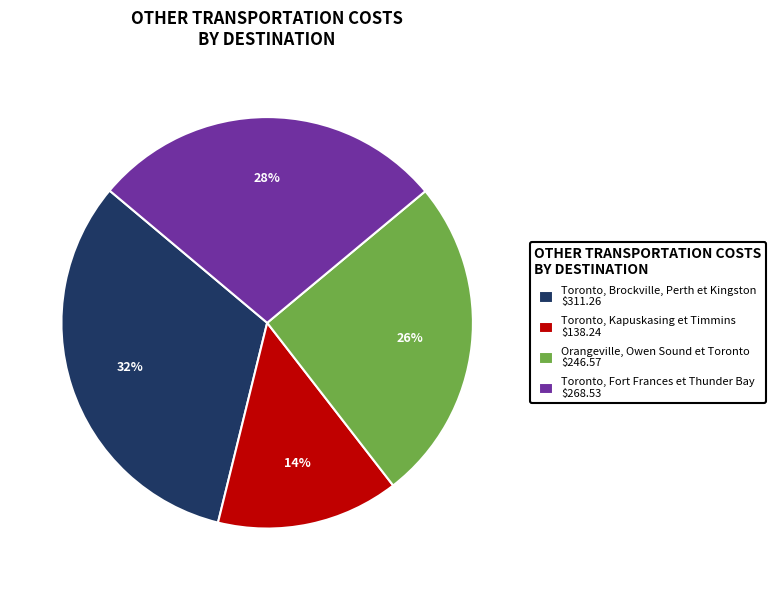

Does Toronto, Kapuskasing et Timmins account for over 50% of the chart?

No